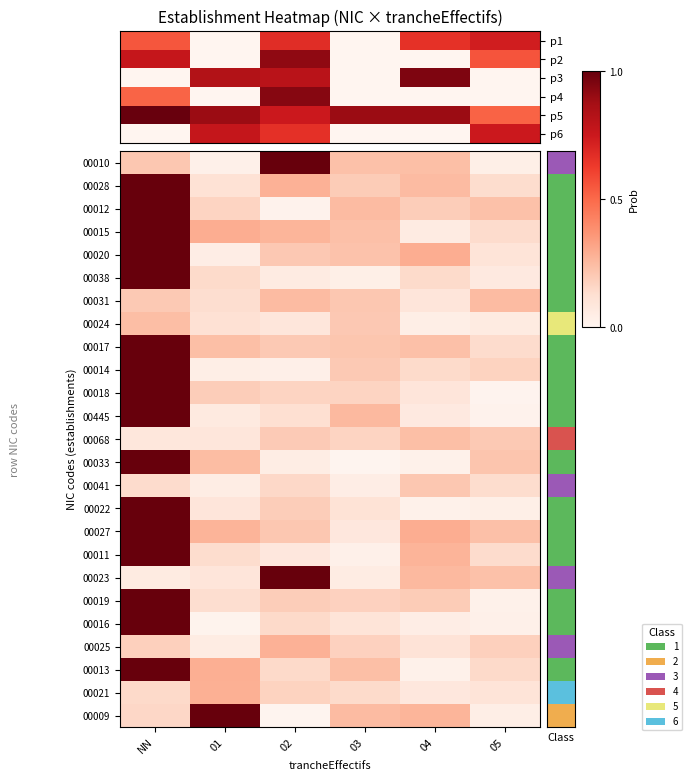

At how many categories does at least one series exceed 0?

6